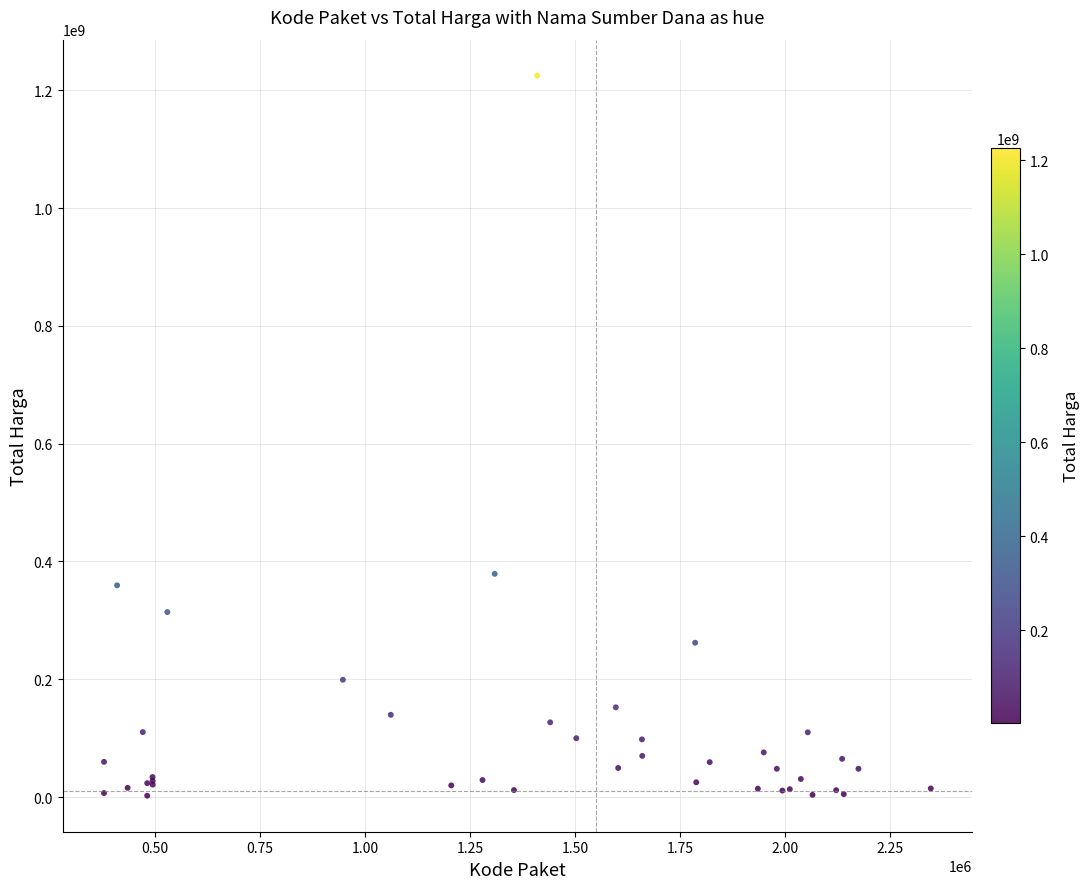

What Y value in the scatter plot is closest to 613538875?

379075000